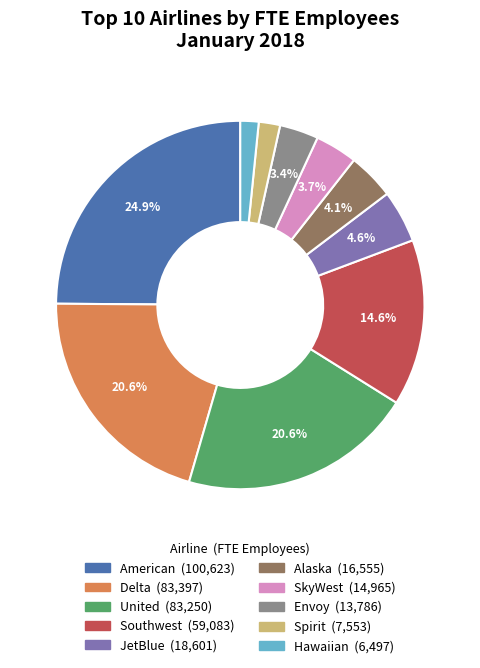

What percentage is the Alaska slice, to the nearest percent?

4%